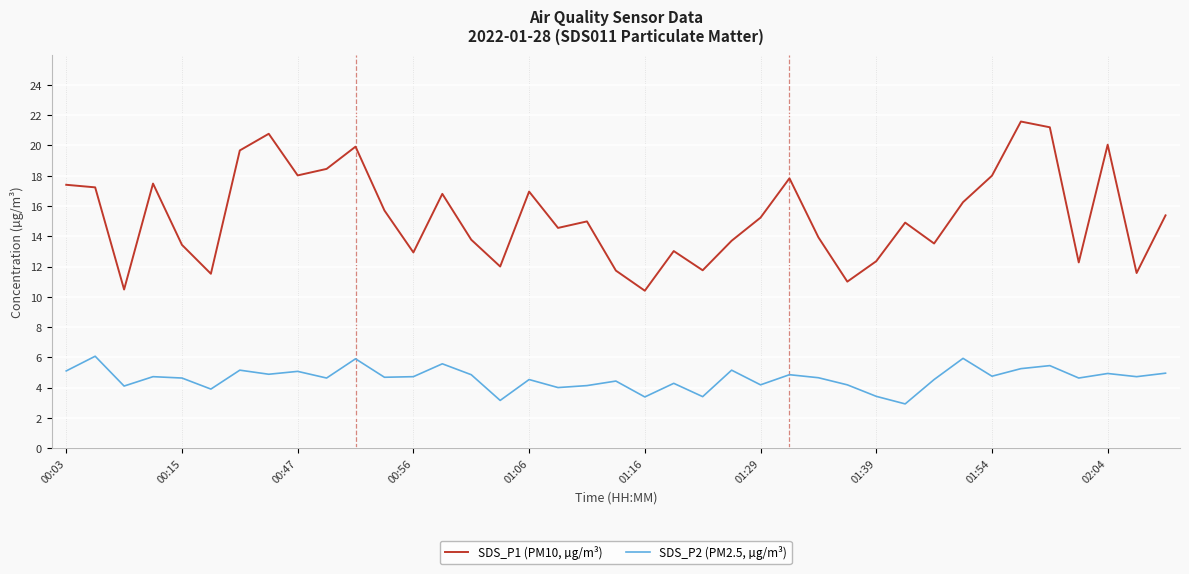

Which series has the largest total across all categories?

SDS_P1 (PM10, µg/m³)